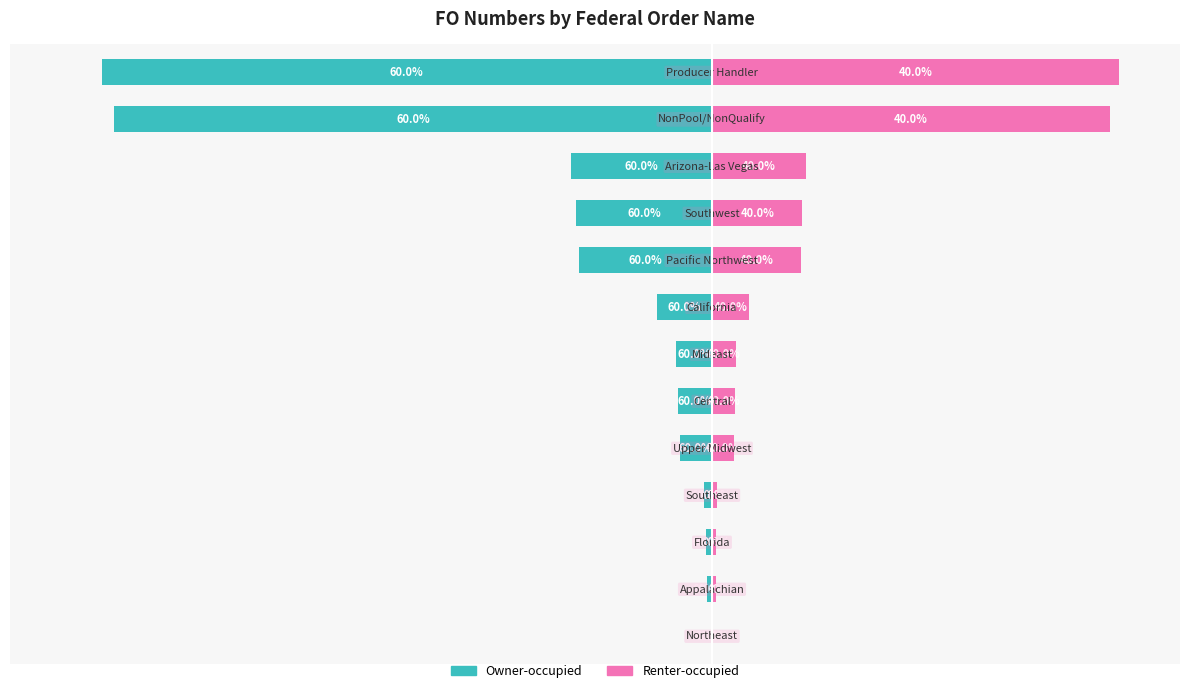

What is the spread (max minus min) of values at 3?

7.0